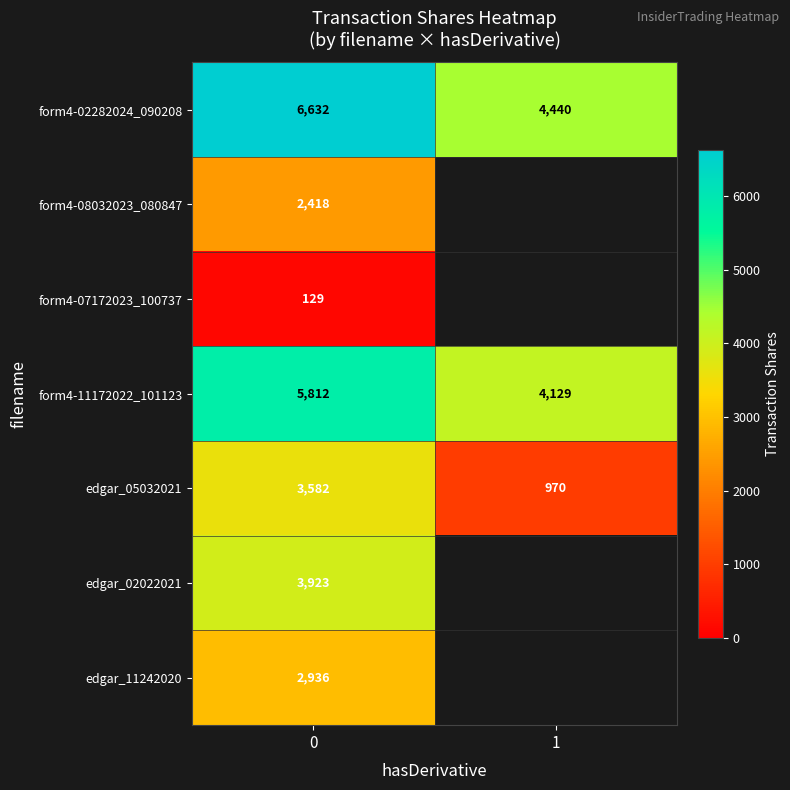

Count the number of data series in this chart.

7